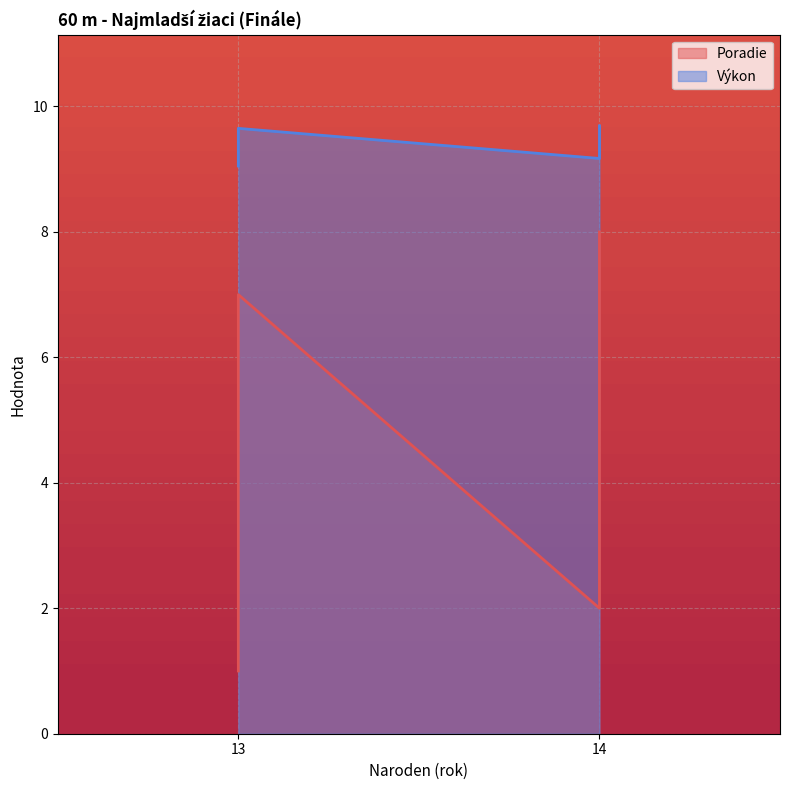

Reading left to right, transcribe all the data shown in this chart.

Poradie: Dvorský Lukáš=1.0	Plšek Michal=2.0	Cibulka Marko=3.0	Varga Marián=4.0	Danáč Martin=5.0	Šramo Matej=6.0	Rehák Daniel=7.0	Szabó Dávid=8.0
Výkon: Dvorský Lukáš=9.1	Plšek Michal=9.2	Cibulka Marko=9.2	Varga Marián=9.2	Danáč Martin=9.4	Šramo Matej=9.6	Rehák Daniel=9.7	Szabó Dávid=9.7